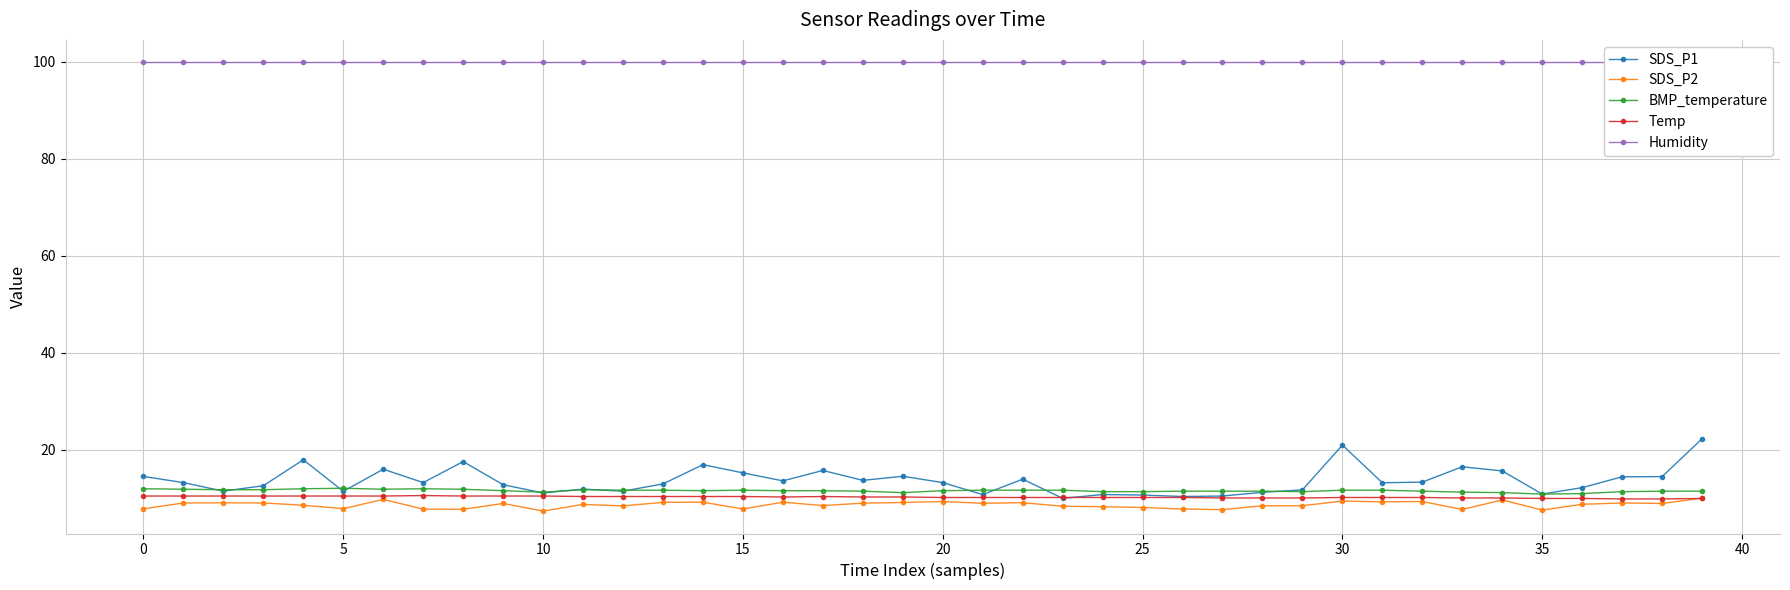

What is the label of the 13th point from the right?

27